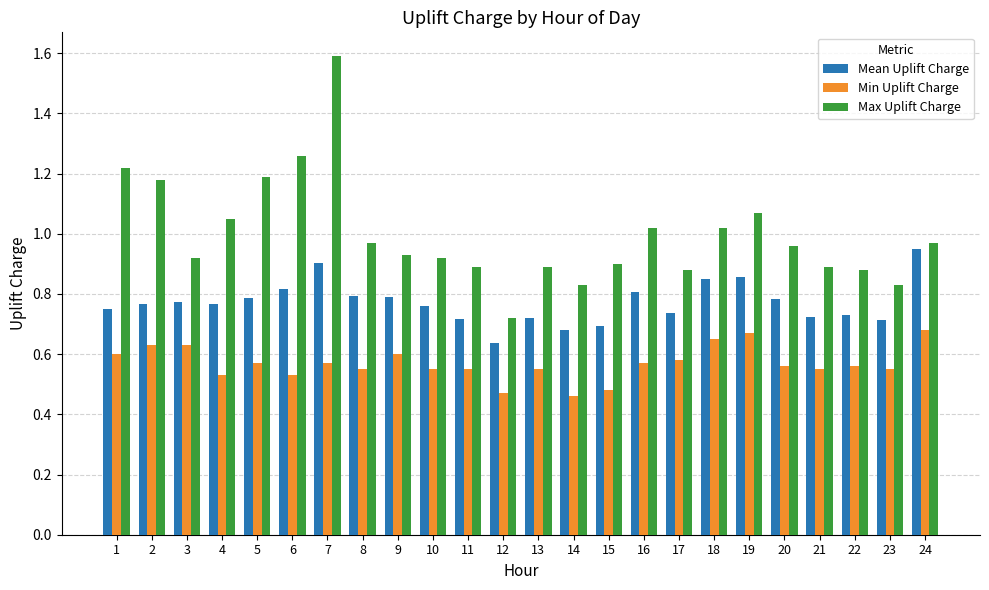

Which series has the largest total across all categories?

Max Uplift Charge